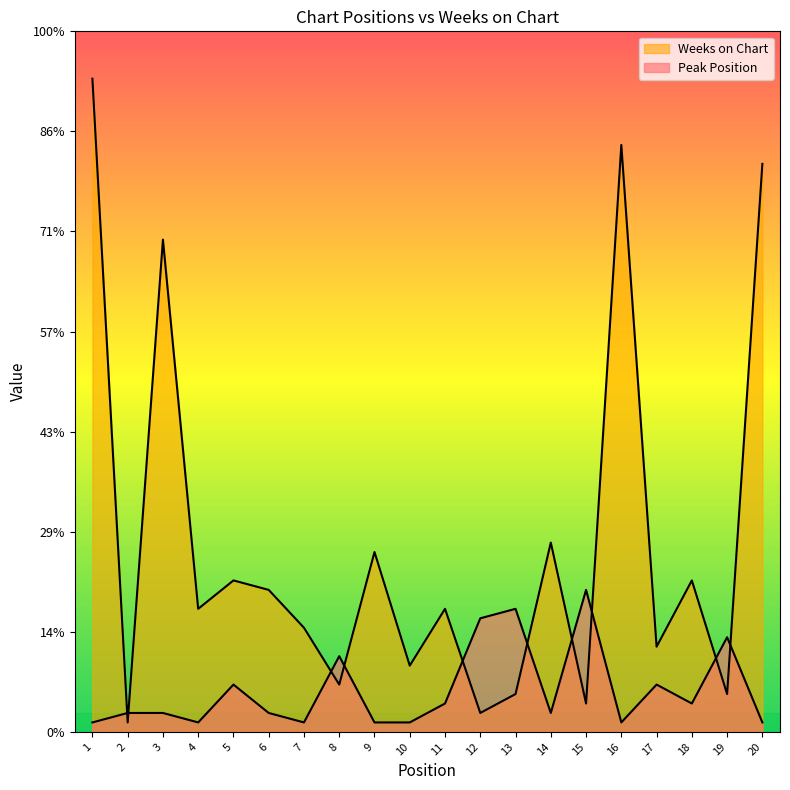

The value of Weeks on Chart at 8 is 5. True or false?

True